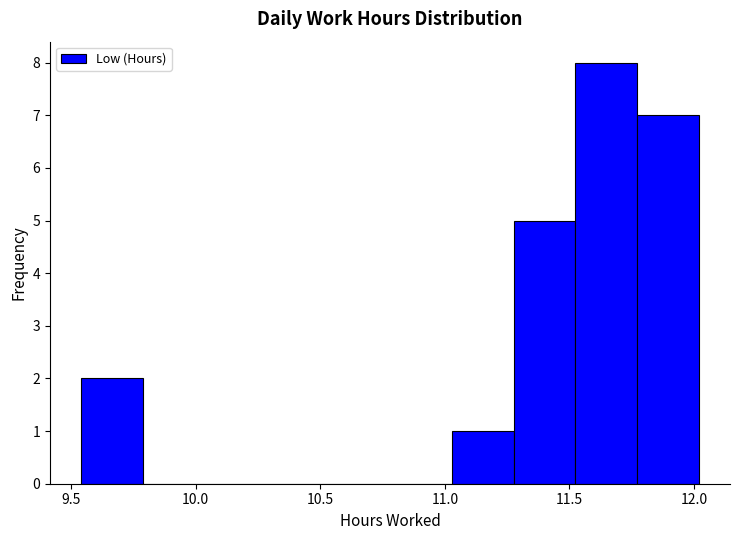

Over which range of the x-axis is the bar tallest?

11.50 to 11.75